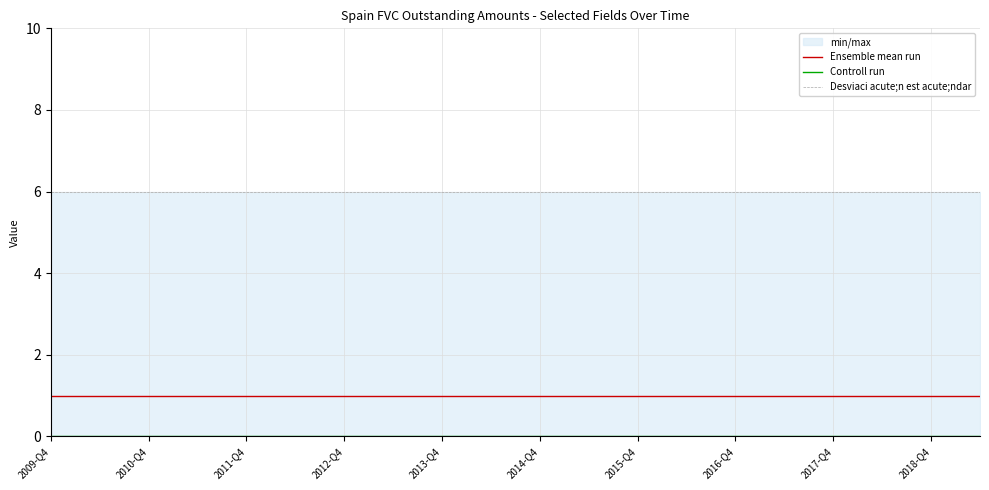

What is the total value across all series at 2018-Q4?

7